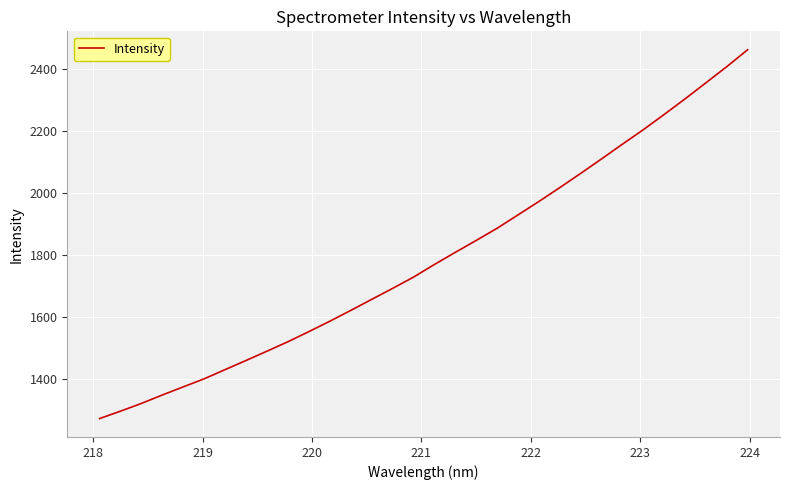

What is the smallest value displayed?

1271.6